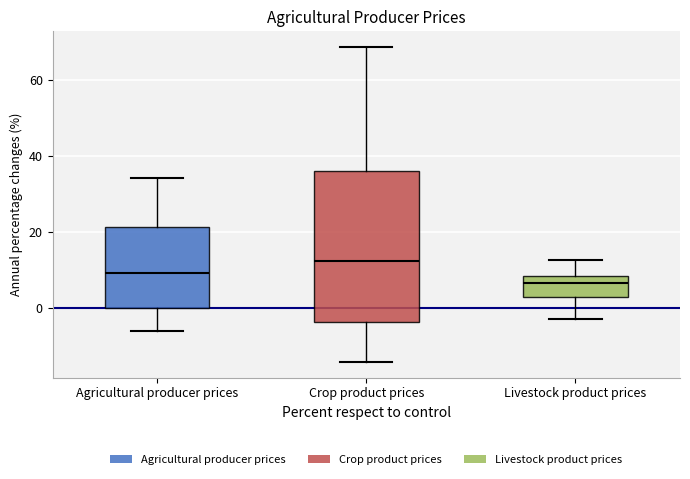

Where is the upper edge of the box for Agricultural producer prices on the y-axis? The values are not printed on the chart, so give them approximately, as read against the axis.

22